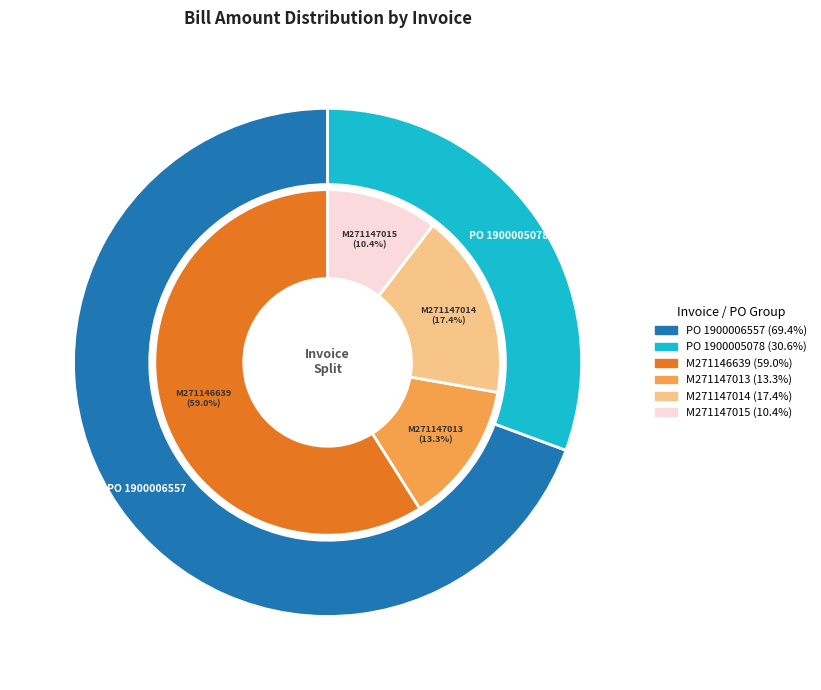

What percentage is the Invoice M271147013
(PO 1900005078) slice, to the nearest percent?

13%